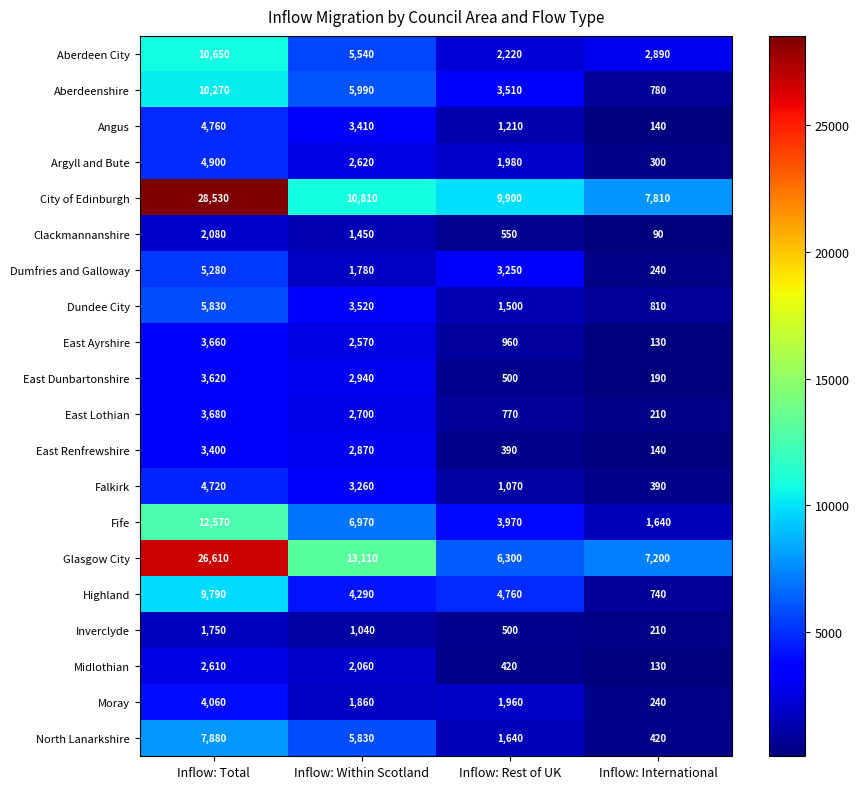

What is the greatest value displayed?

28530